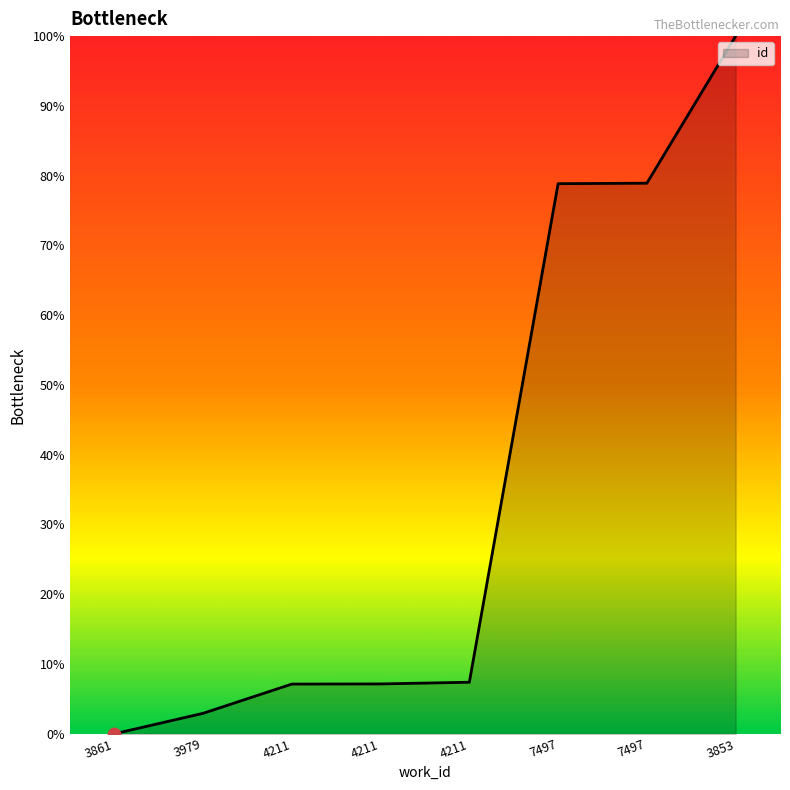

Between 7497 and 3853, which is larger?

3853